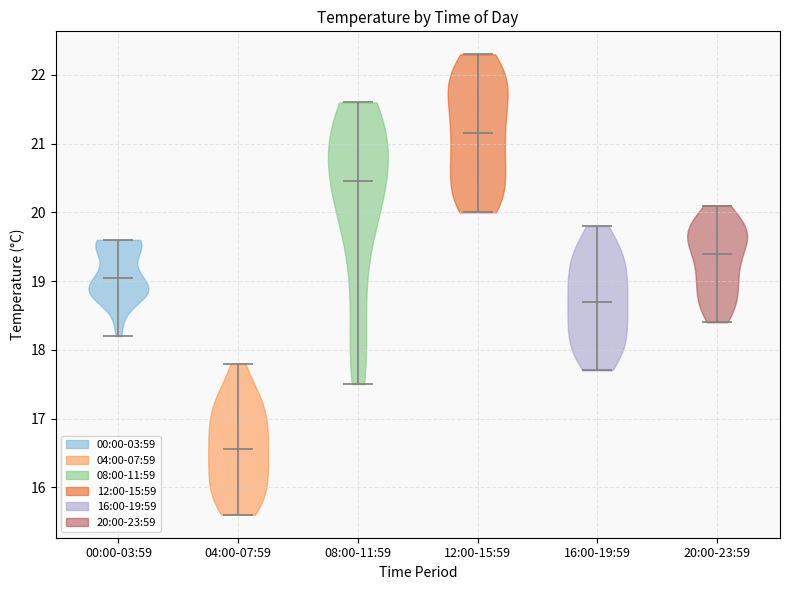

Which violin has the highest median line?

12:00-15:59